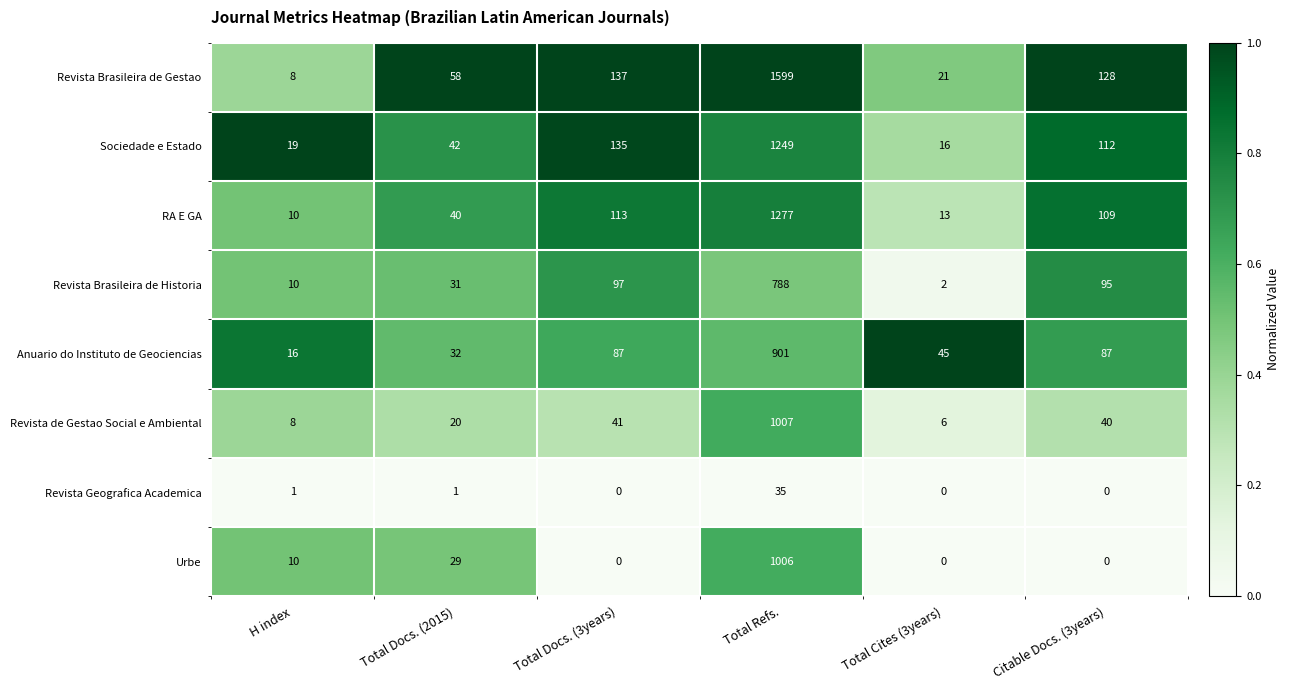

What is the difference between the second highest and minimum values in the RA E GA series?

103